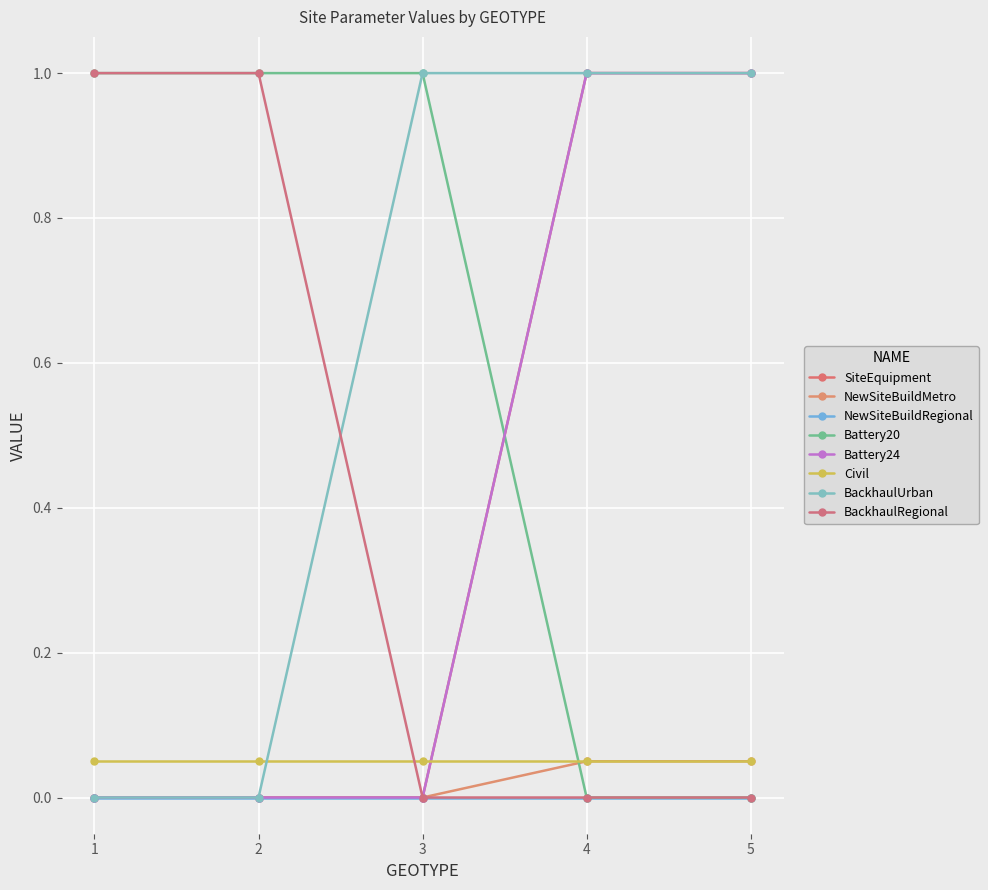

Is this an area chart (filled region under the line)?

No